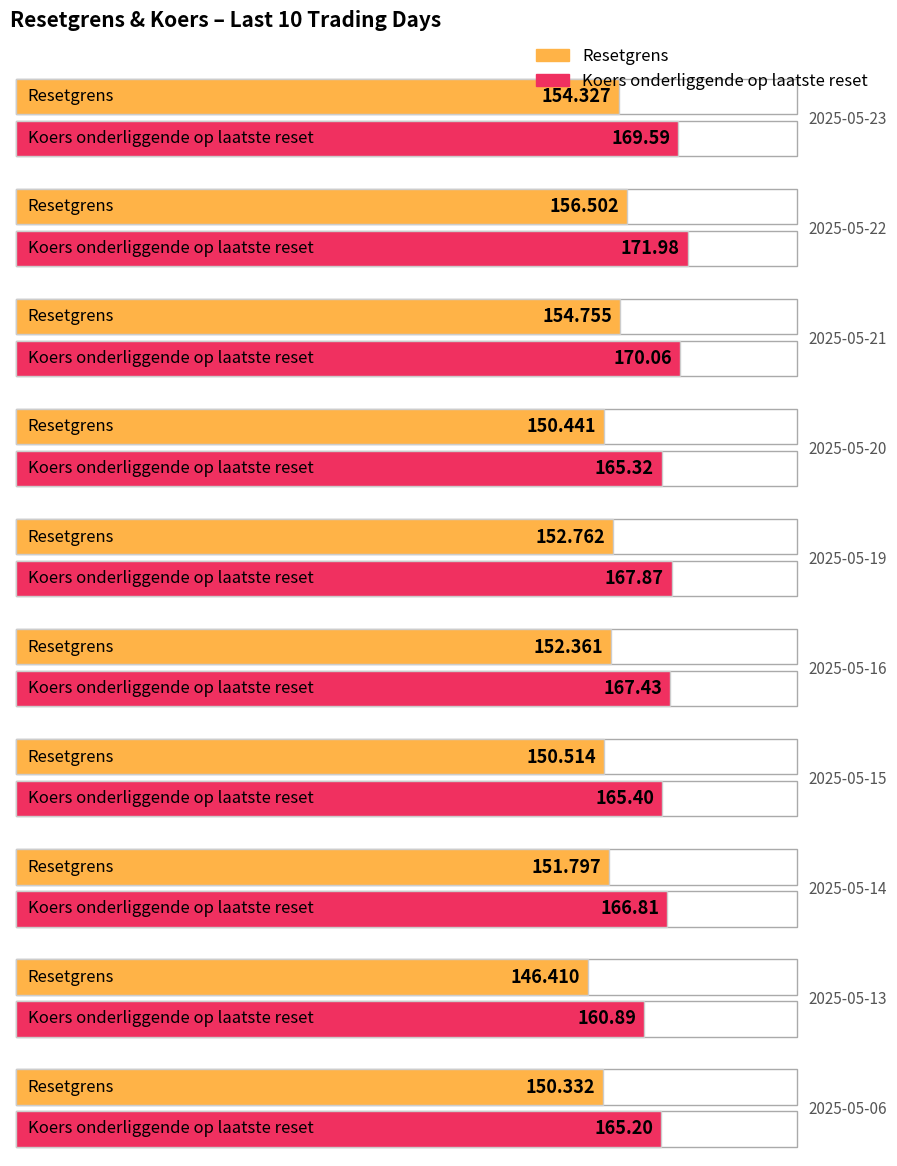

True or false: Koers onderliggende op laatste reset has a value of 167.9 at 2025-05-19.

True